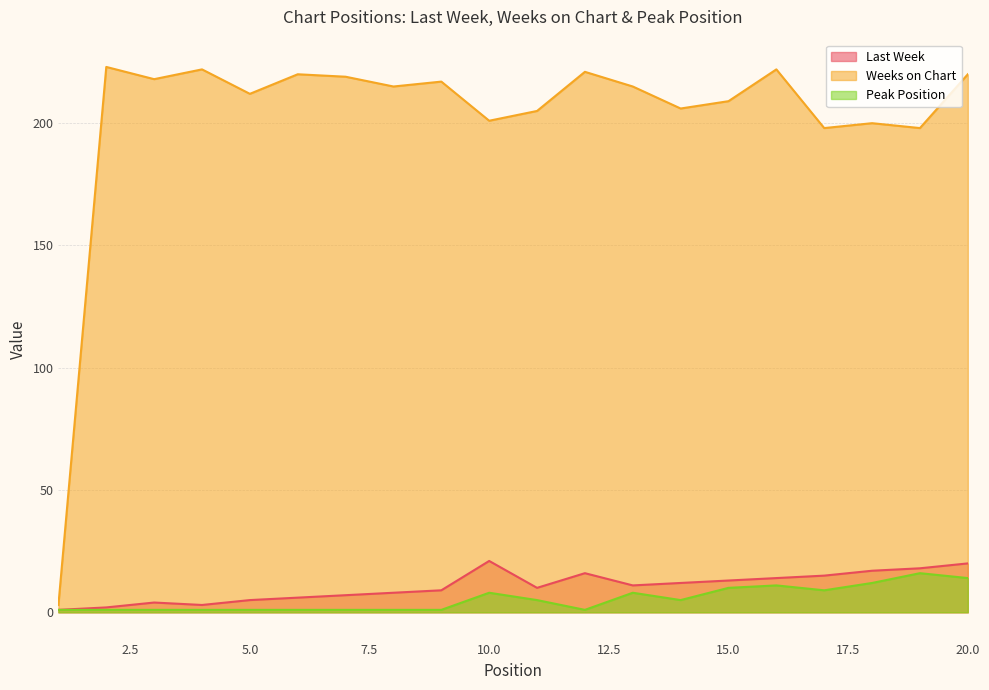

What is the difference between the maximum and second lowest values in the Peak Position series?

15